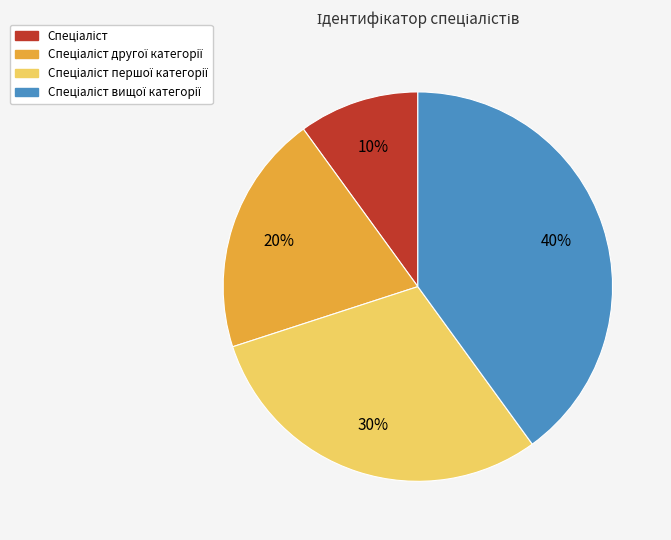

To the nearest percent, what is the average slice percentage?

25%